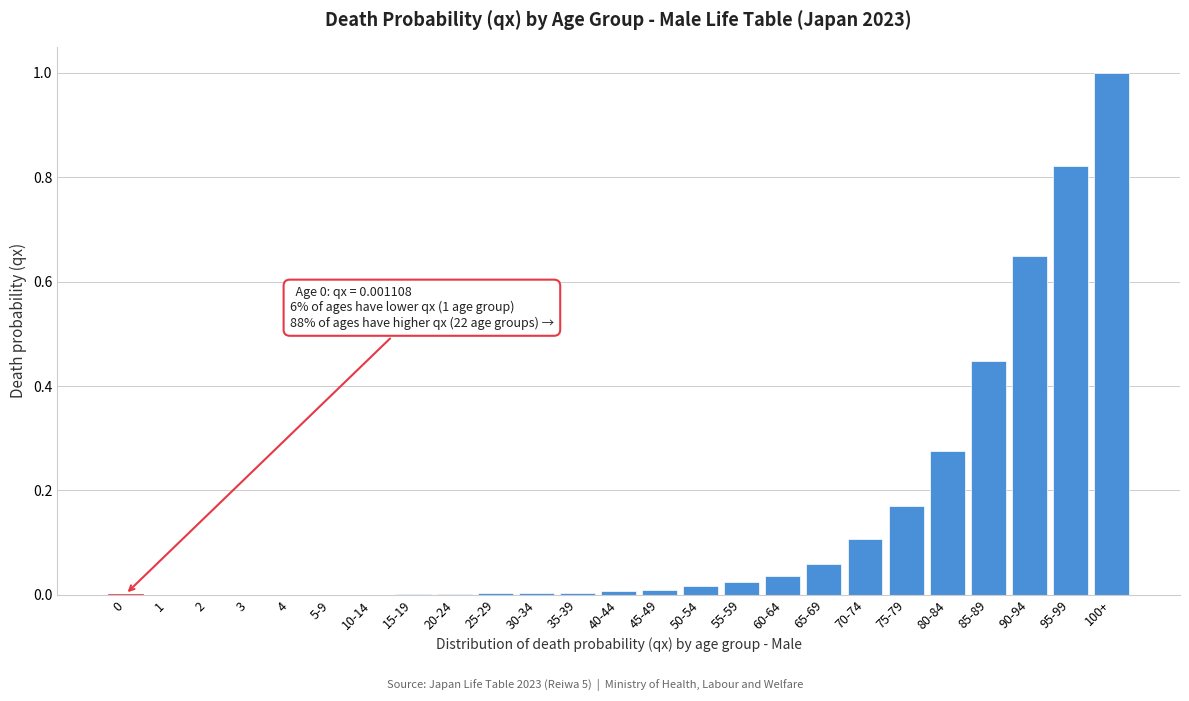

True or false: the data shows 0.0 at 0.

True